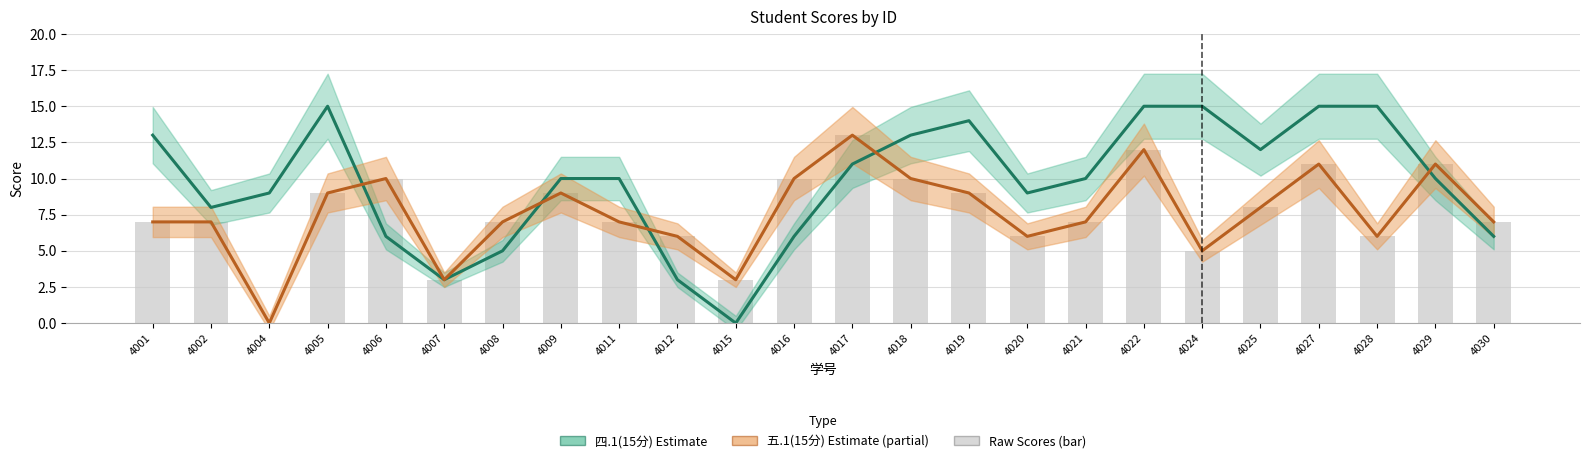

What is the difference between the 五.1(15分) values at 4024 and 4025?

3